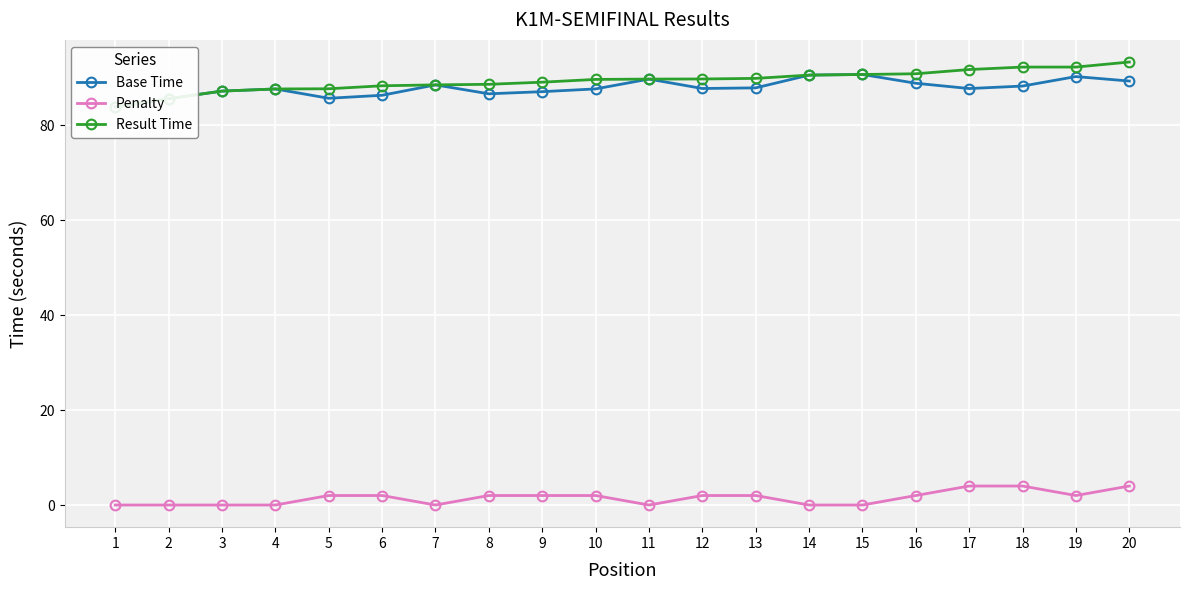

What is the difference between the maximum and minimum values in the Base Time series?

6.9